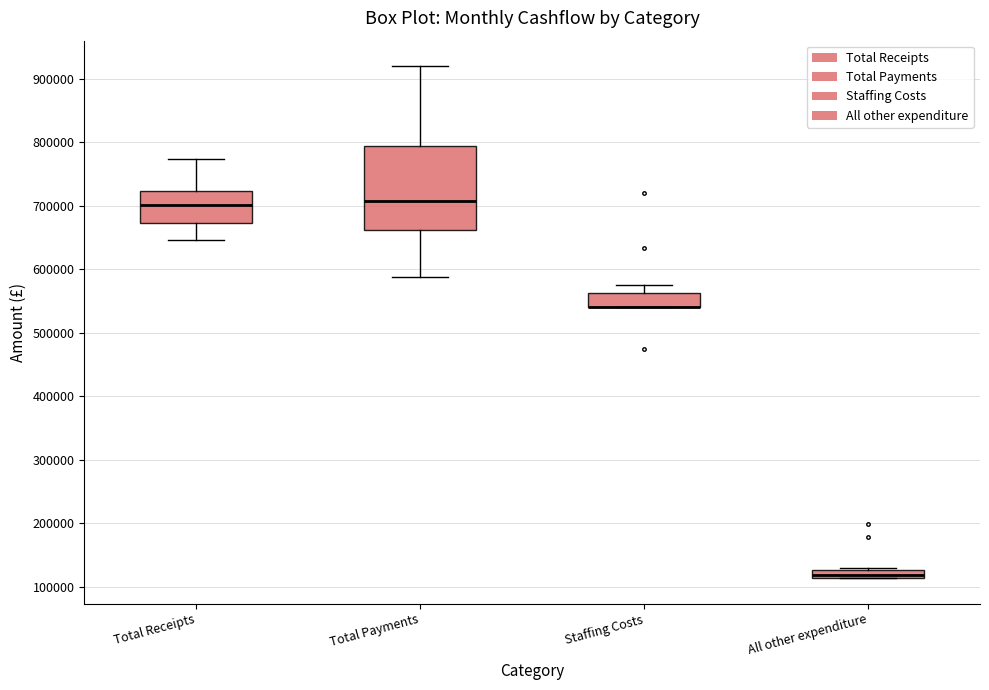

Where is the upper edge of the box for All other expenditure on the y-axis? The values are not printed on the chart, so give them approximately, as read against the axis.

130000